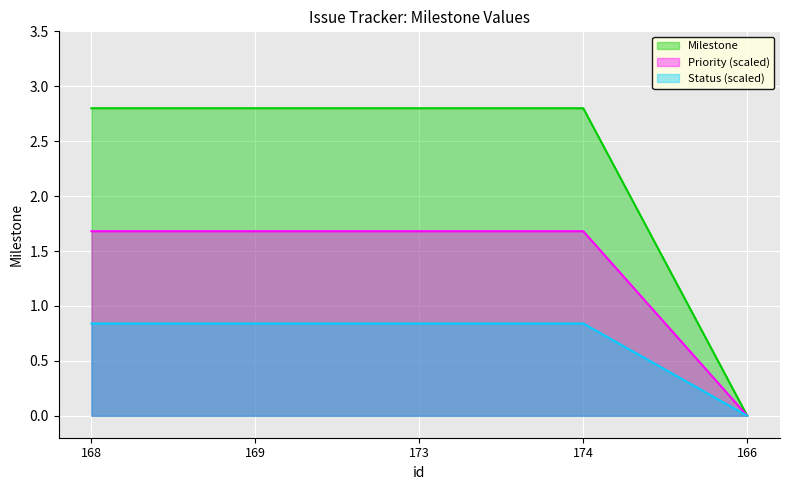

Which category has the highest value across all series?

168